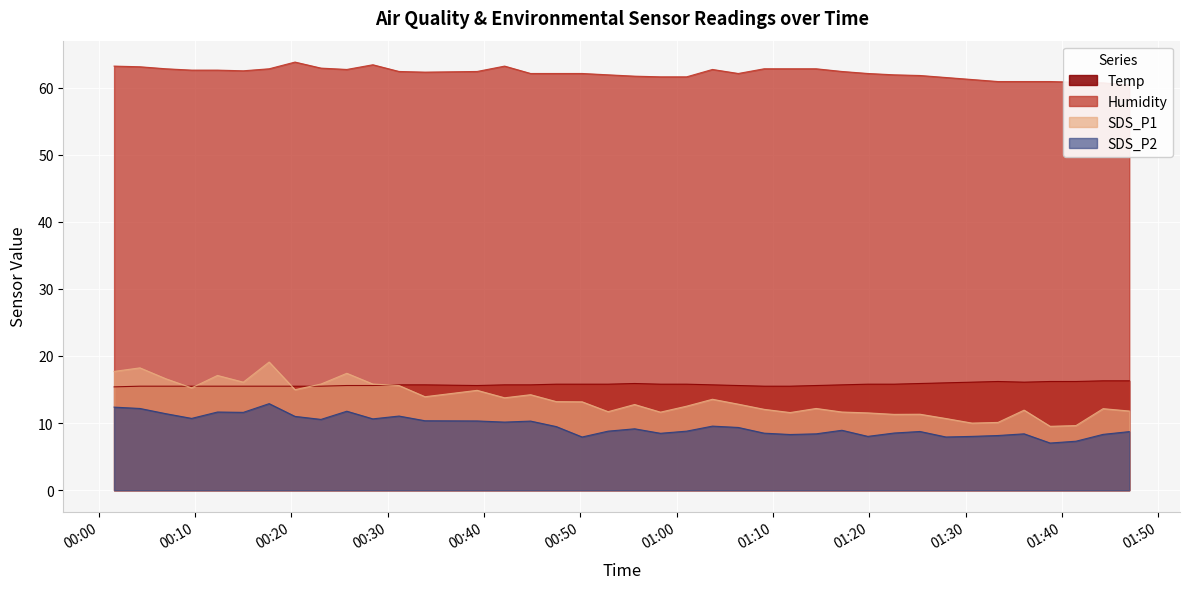

In Humidity, how many points are lower than both neighbors (excluding endpoints)?

4